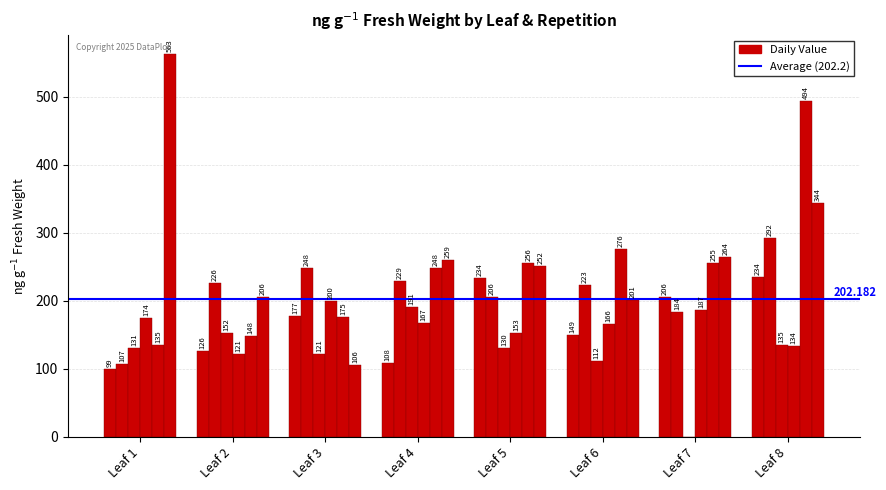

What is the spread (max minus min) of values at Leaf 6?

164.4